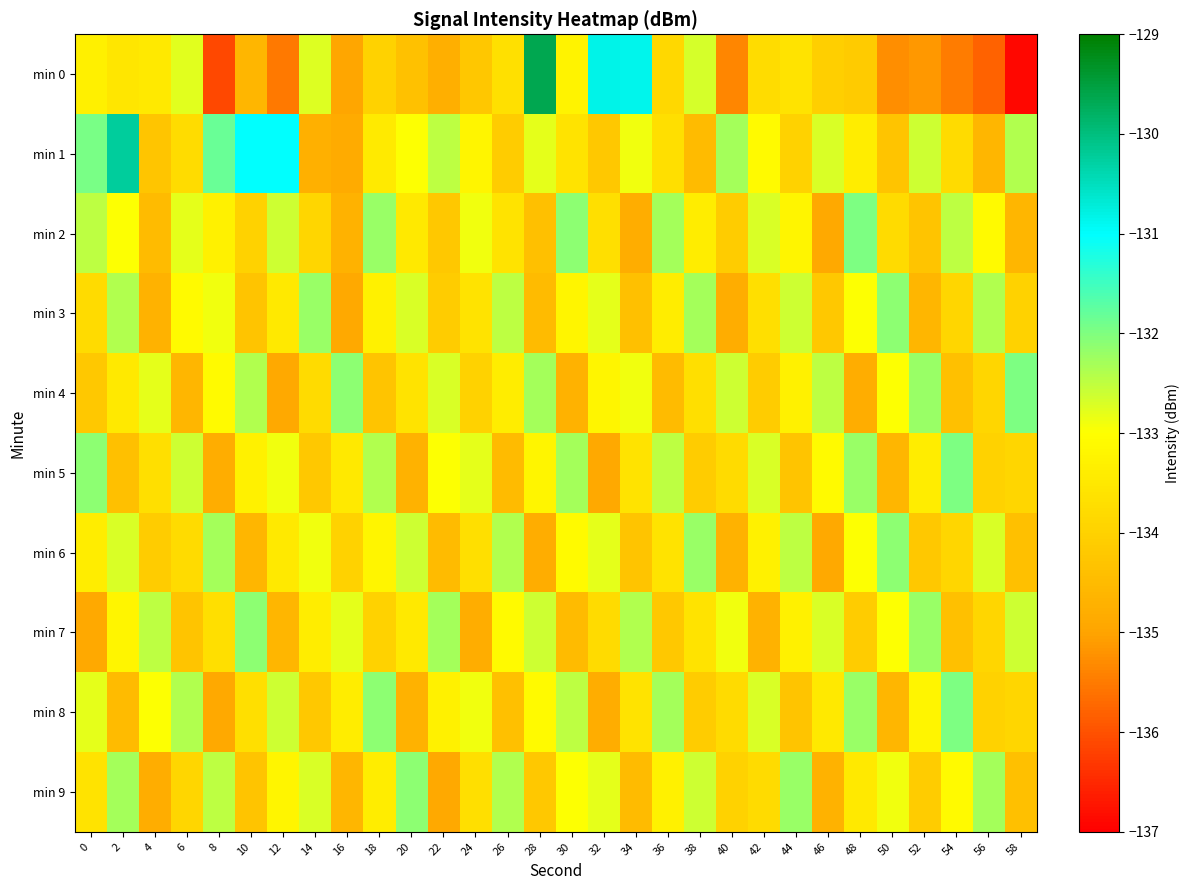

Which category has the highest value across all series?

28